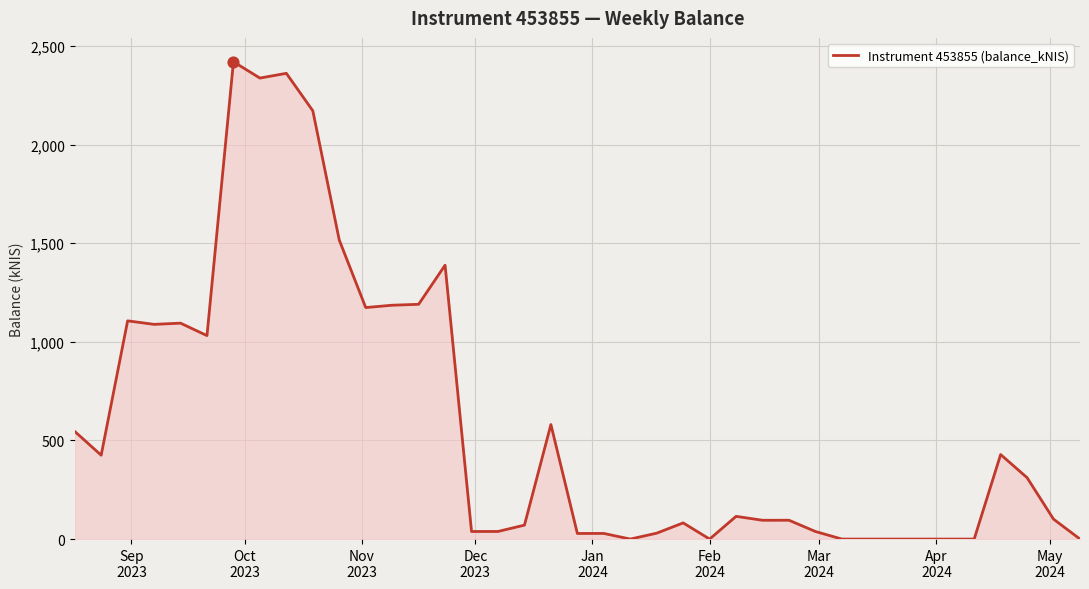

What is the difference between the maximum and minimum values?

2420.6